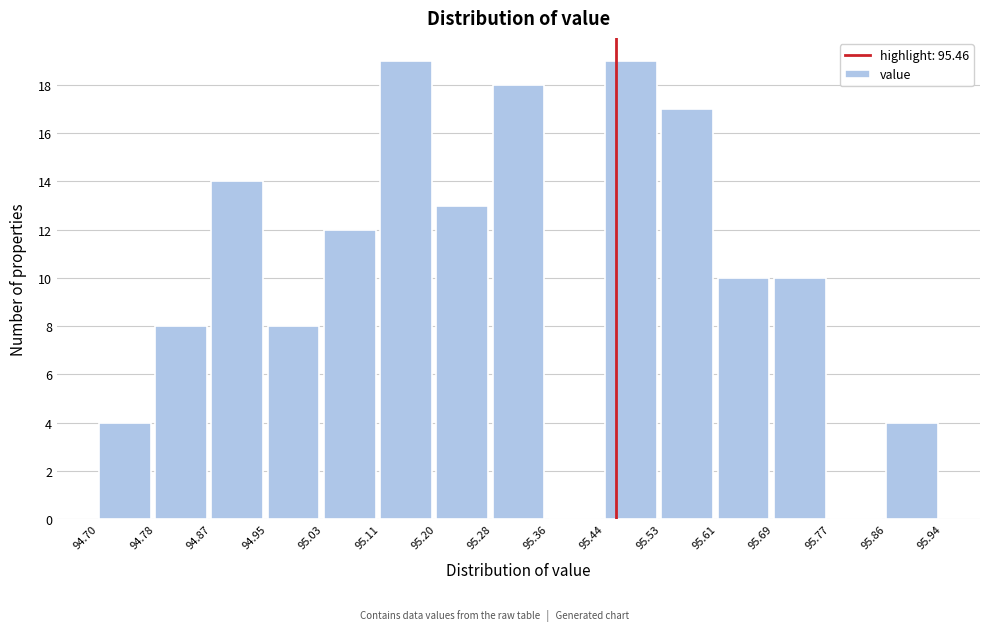

What is the height of the bar covering 94.70 to 94.78 on the x-axis? The values are not printed on the chart, so give them approximately, as read against the axis.

4